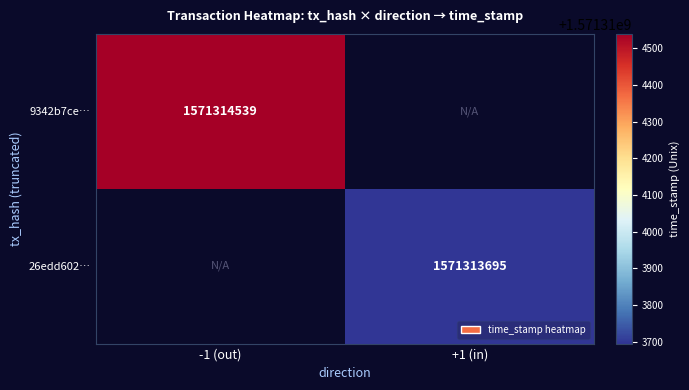

The 26edd602d6fccba067ba552288e595902f5afff series shows 2495557263 at 1. True or false?

False